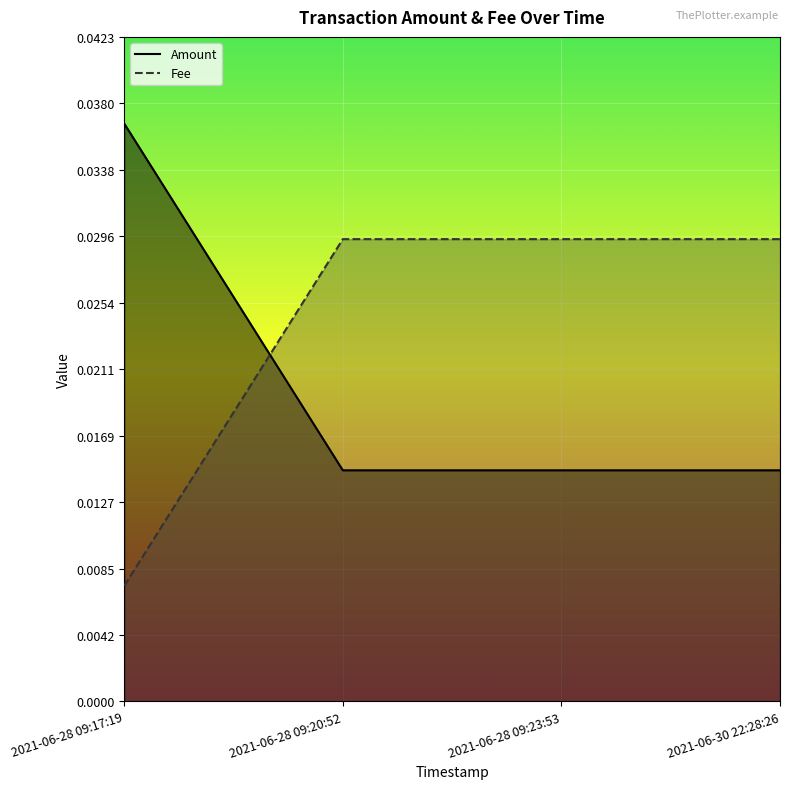

List the series in order of their overall mean, lowest first.

Amount, Fee